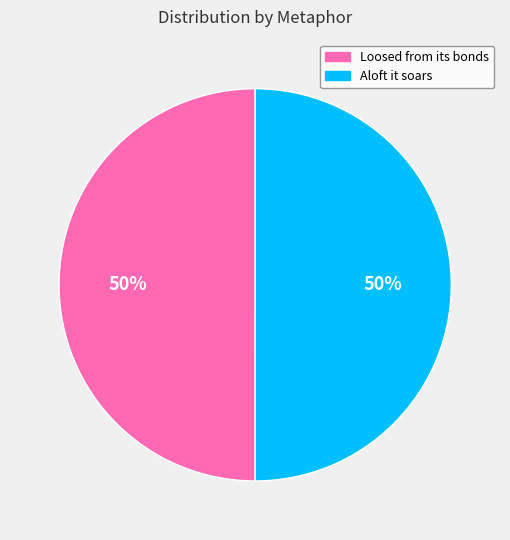

How many segments does this pie chart have?

2